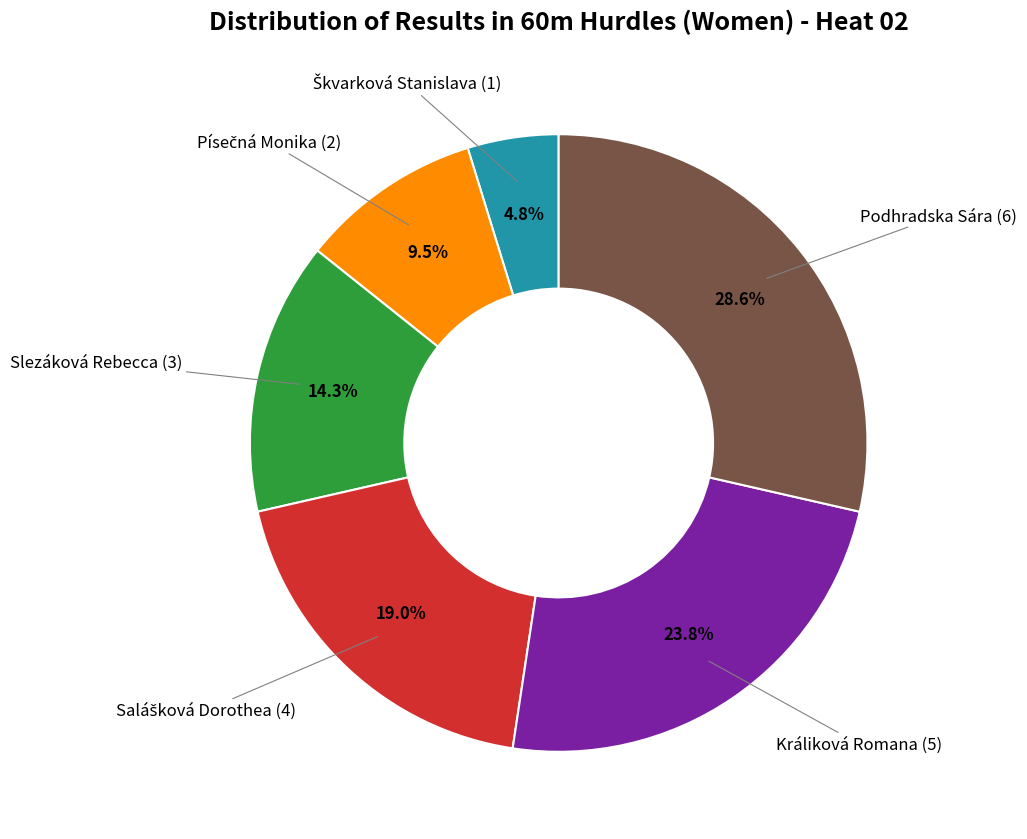

Is there a majority slice in this chart?

No